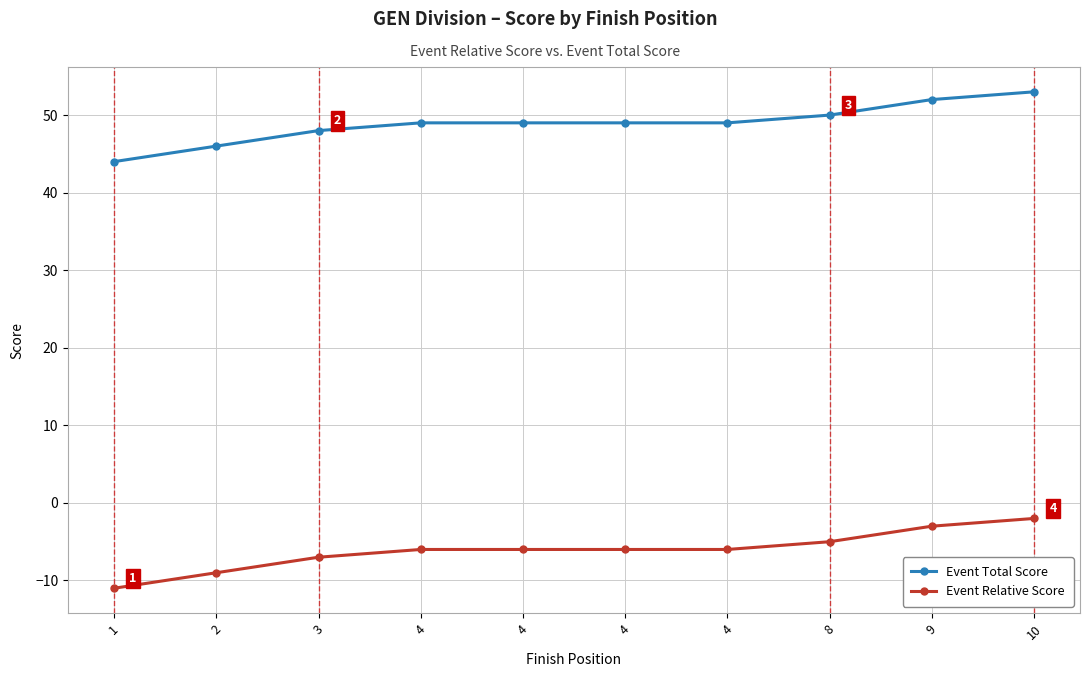

How many lines are shown in the chart?

2